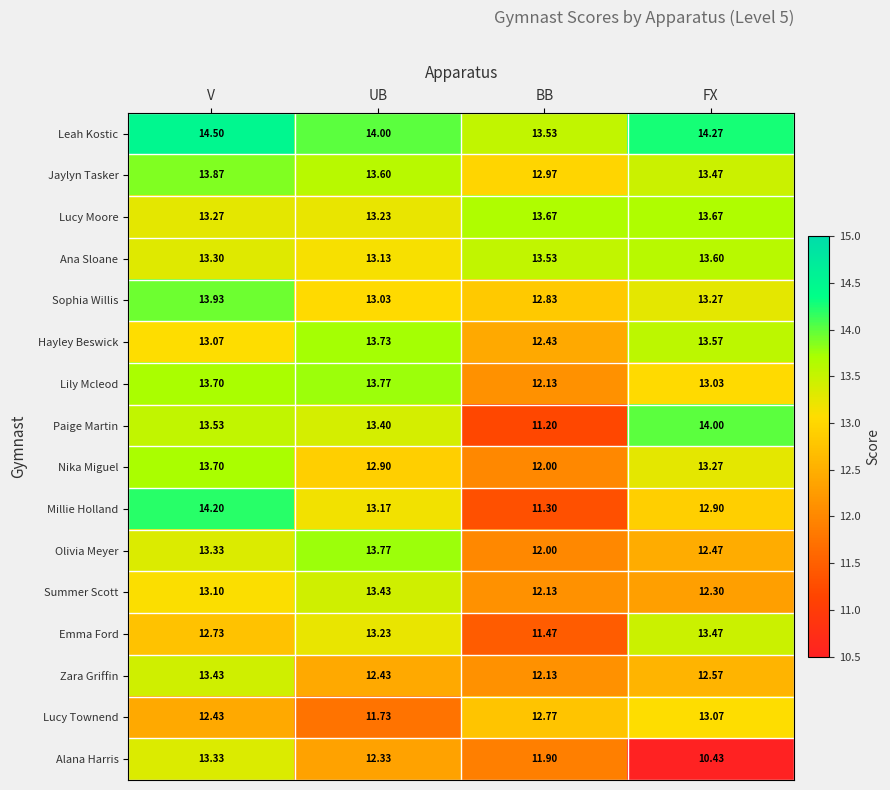

At which category does the chart reach its peak across all series?

V